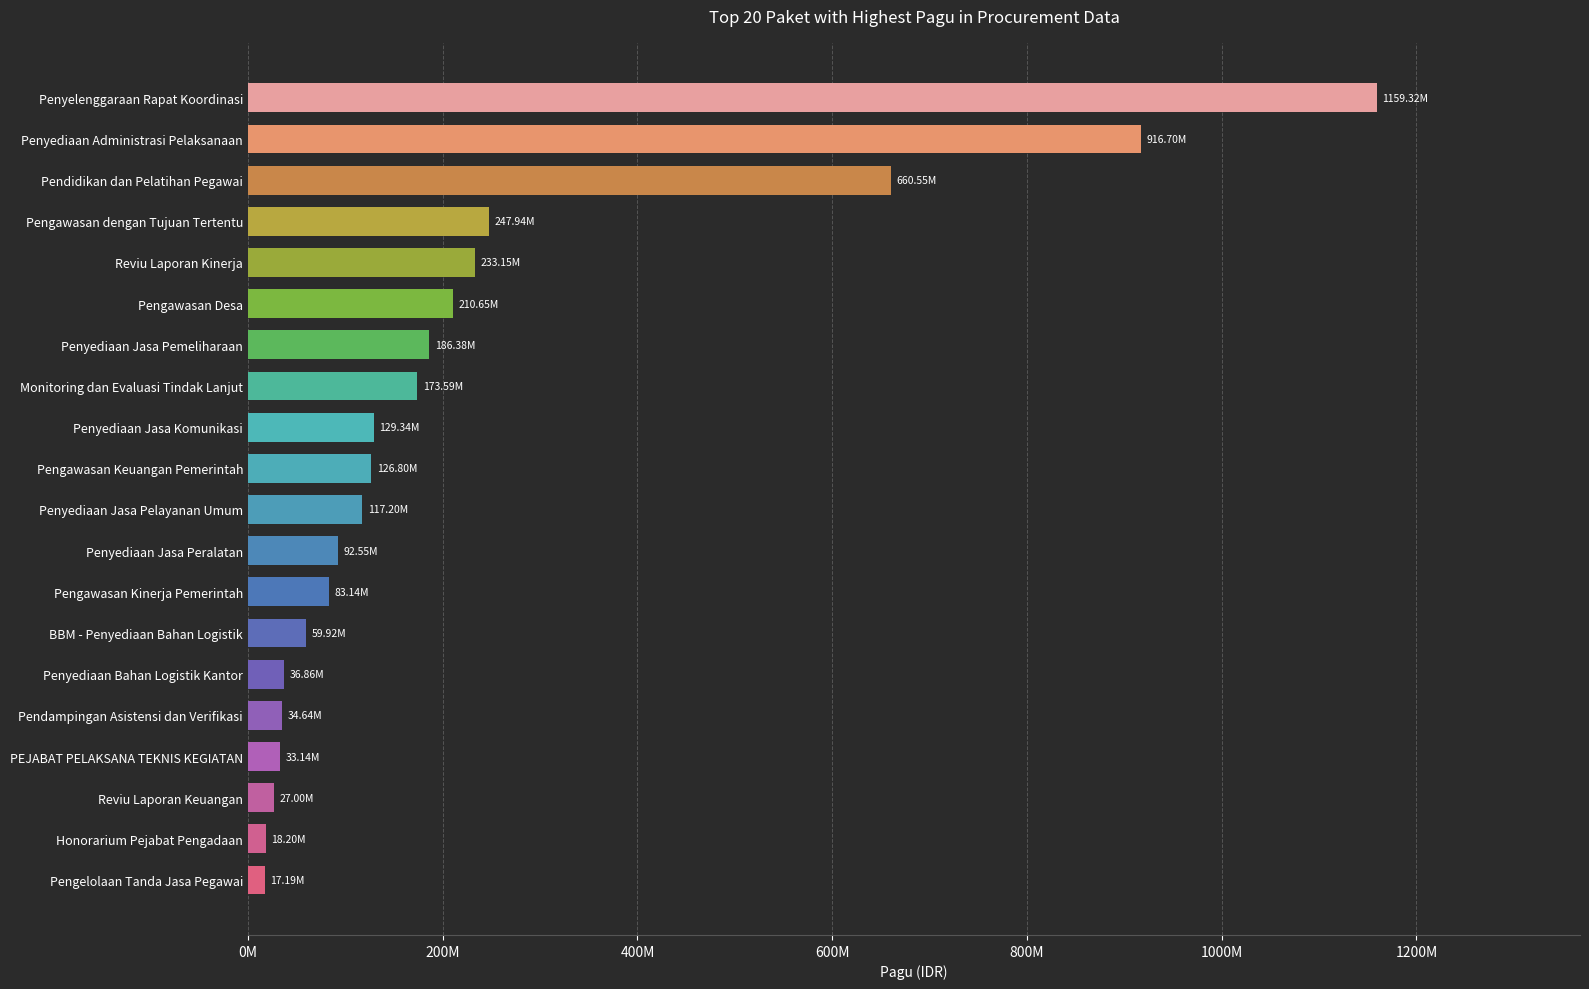

Does the chart contain any negative values?

No